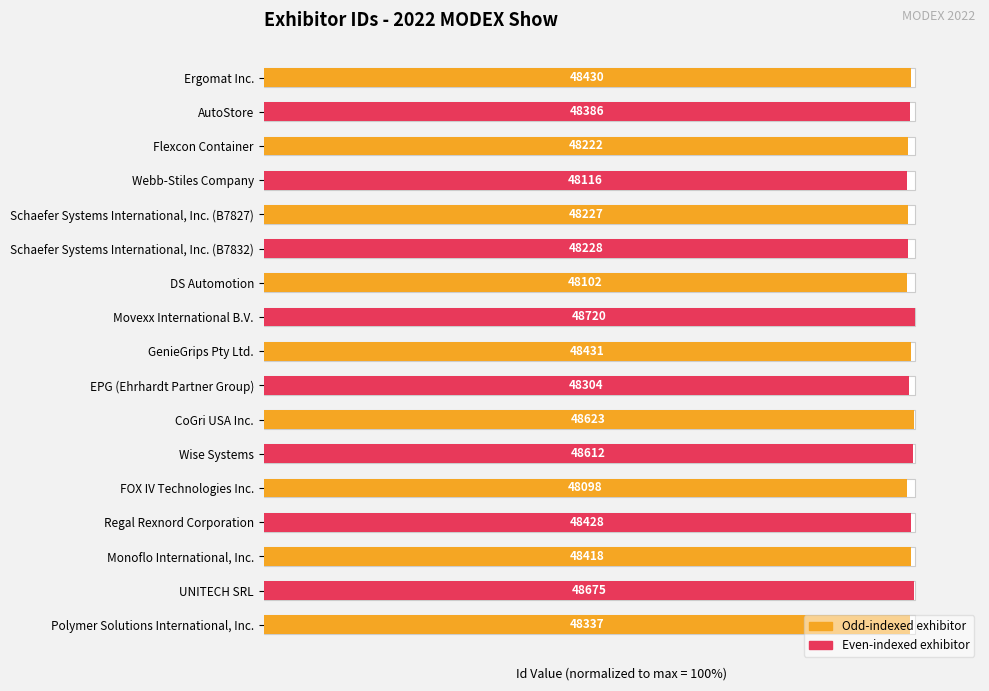

What is the difference between the second highest and second lowest values?

1.2